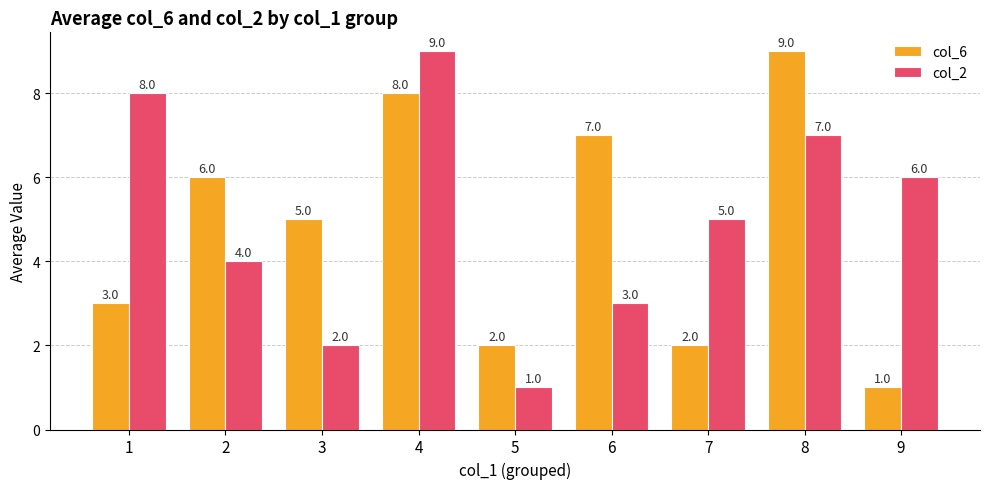

At how many categories does at least one series exceed 1?

9